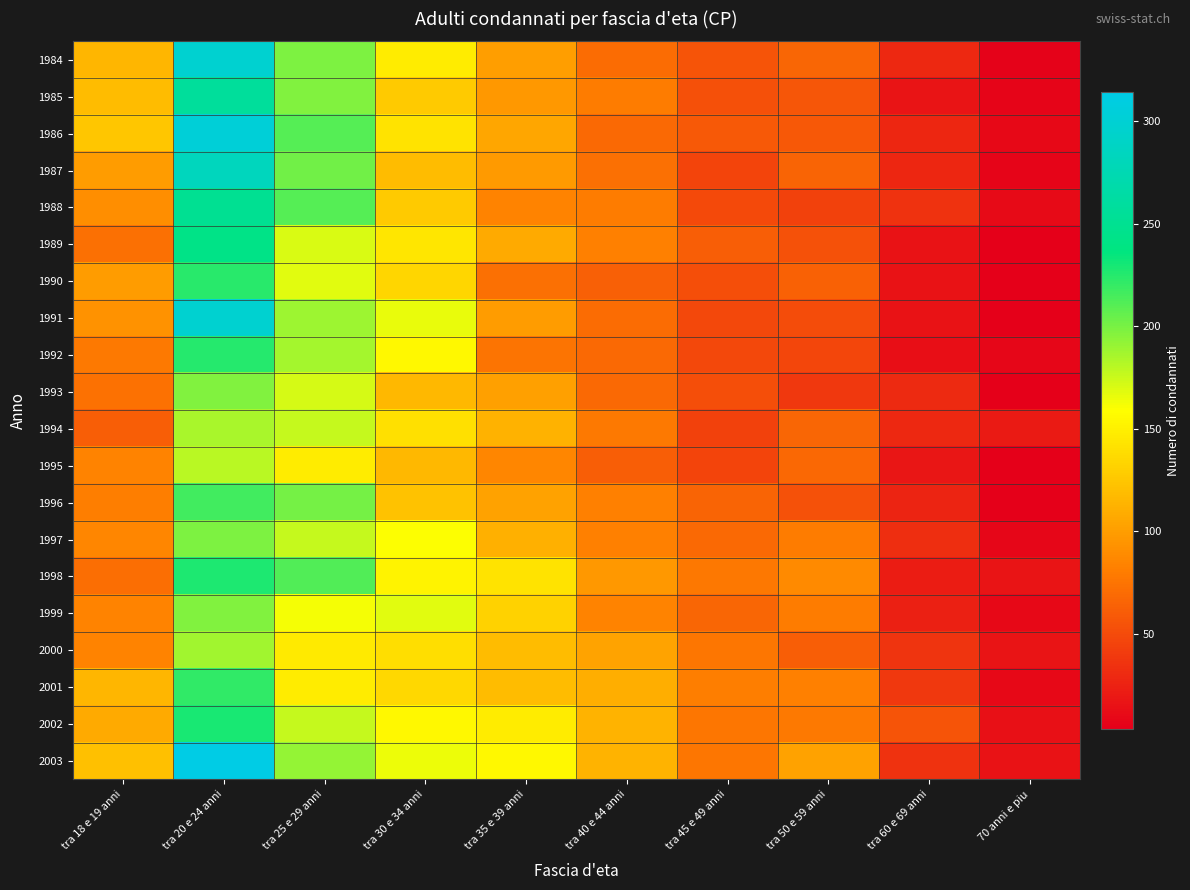

Rank the series at tra 60 e 69 anni from highest to lowest value.

2002, 2001, 2000, 1988, 2003, 1997, 1993, 1984, 1994, 1986, 1987, 1996, 1999, 1998, 1995, 1985, 1990, 1991, 1989, 1992